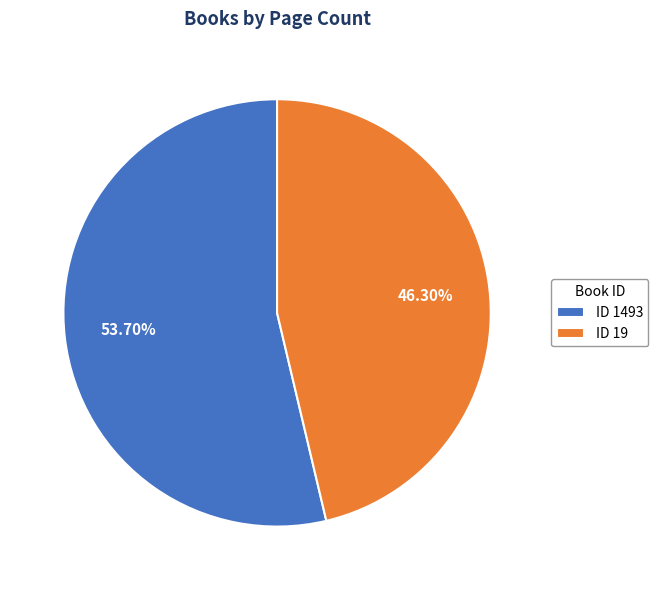

Rank the categories by value from highest to lowest.

ID 1493, ID 19